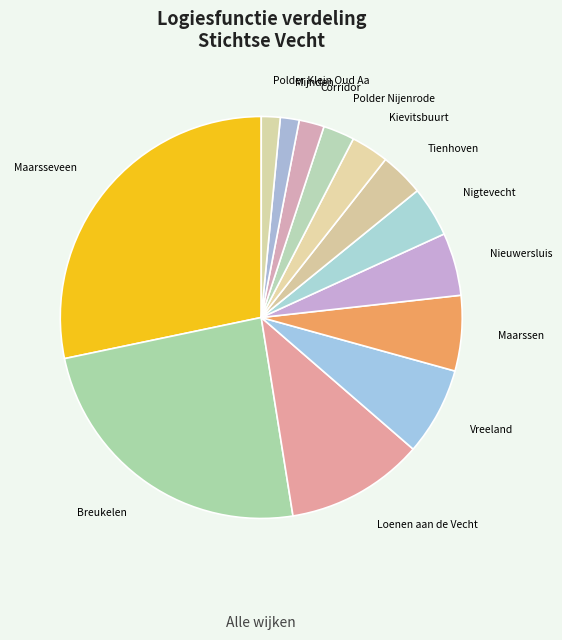

What is the largest slice in the pie chart?

Maarsseveen